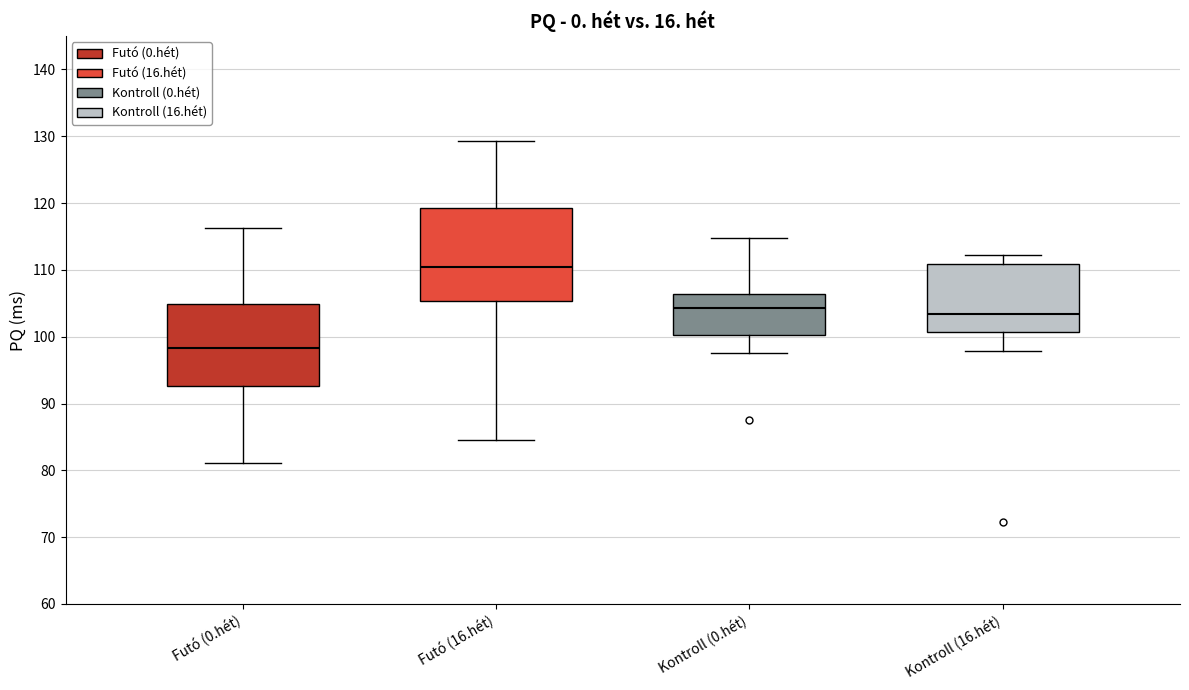

Reading left to right, transcribe this box plot: for each box, give where its median line is, the range the box spans, and where its two whiskers end, as read against the y-axis. The values are not printed on the chart, so give them approximately, as read against the axis.

Futó (0.hét): median 98, box 93 to 105, whiskers 81 to 116
Futó (16.hét): median 110, box 105 to 119, whiskers 85 to 129
Kontroll (0.hét): median 104, box 100 to 106, whiskers 98 to 115
Kontroll (16.hét): median 103, box 101 to 111, whiskers 98 to 112